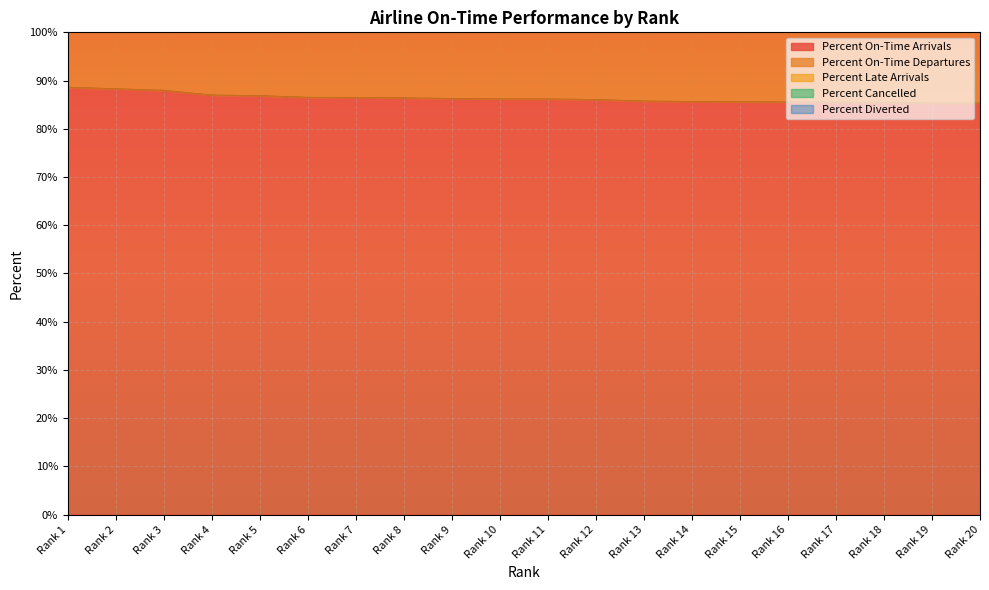

What value does the Percent Diverted series have at Rank 7?

0.1